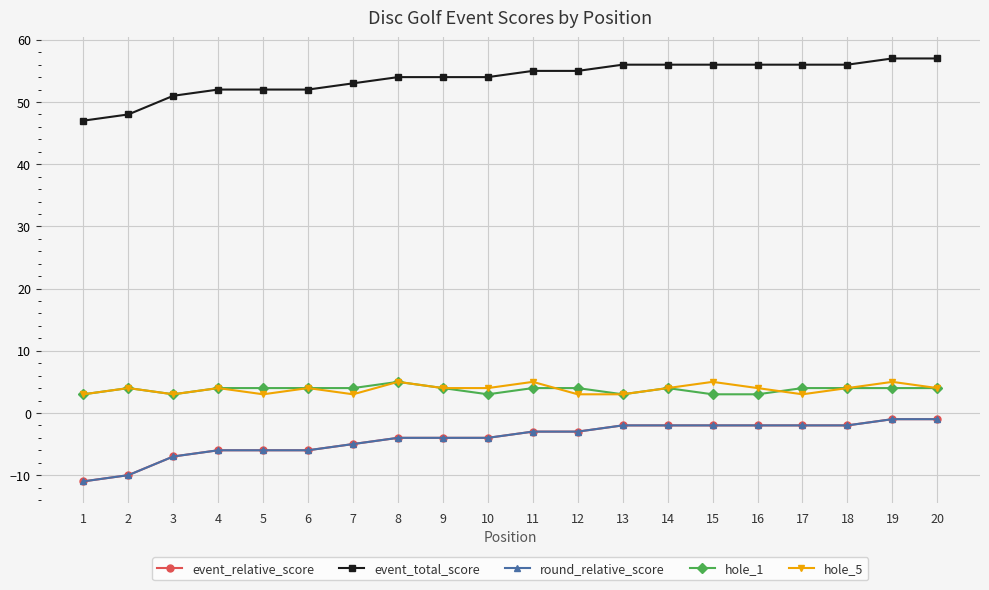

What is the difference between the hole_5 values at 8 and 7?

2